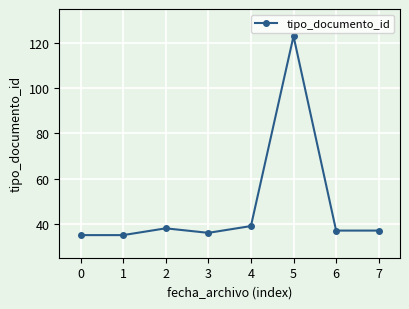

Reading left to right, transcribe all the data shown in this chart.

0=35	1=35	2=38	3=36	4=39	5=123	6=37	7=37